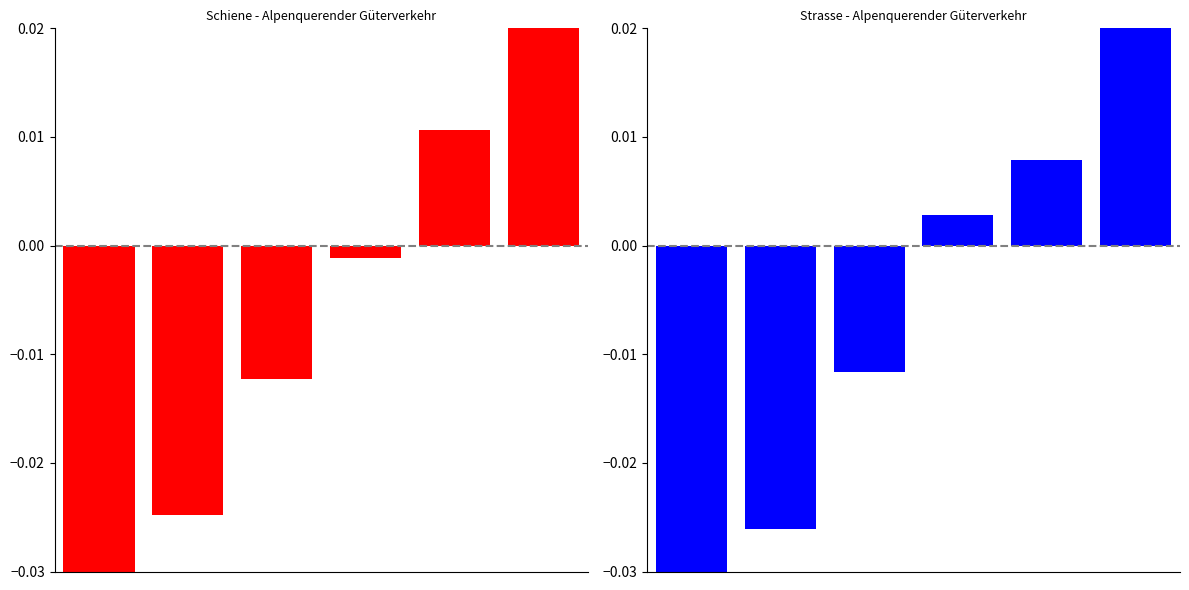

At which label does Strasse Total first exceed 0?

3